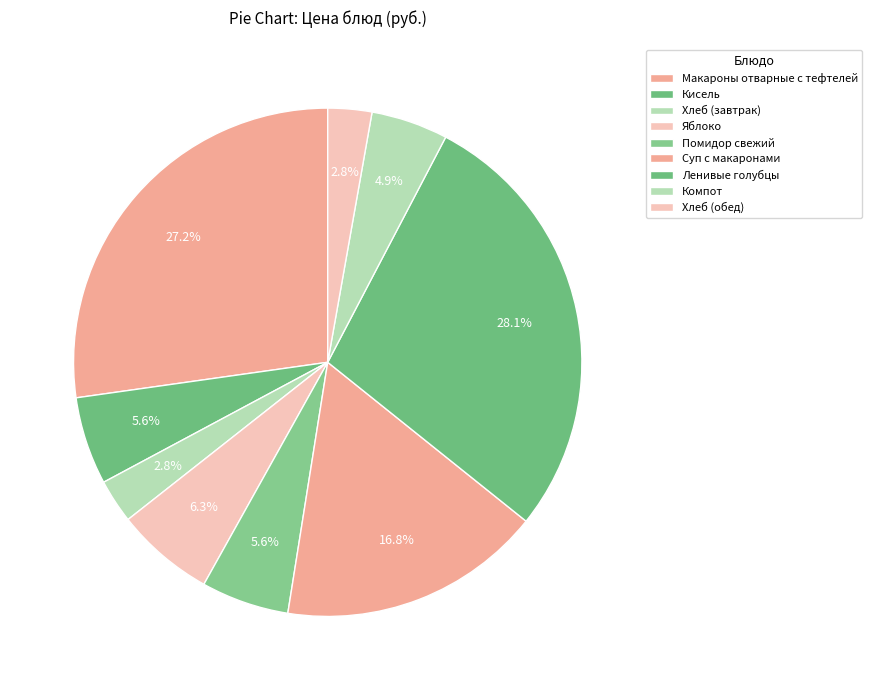

What is the change in value from Кисель to Ленивые голубцы?

+32.2